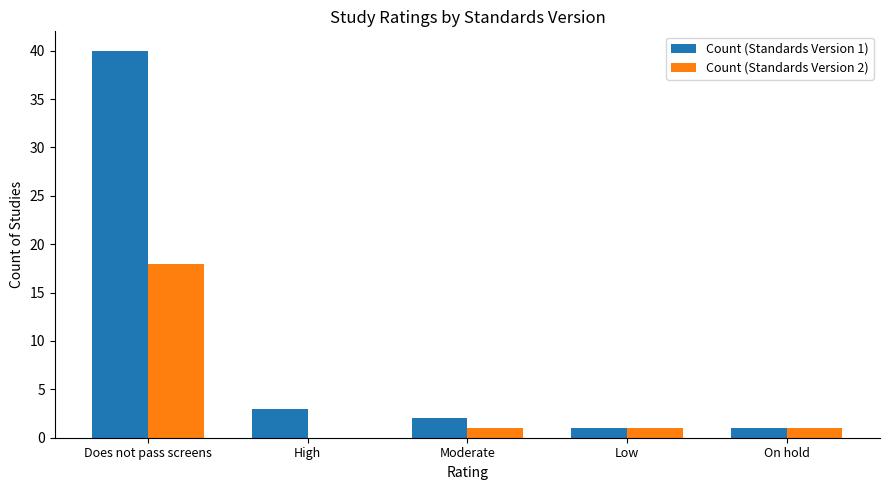

Is the value of Count (Standards Version 1) at High greater than the value of Count (Standards Version 2) at On hold?

Yes